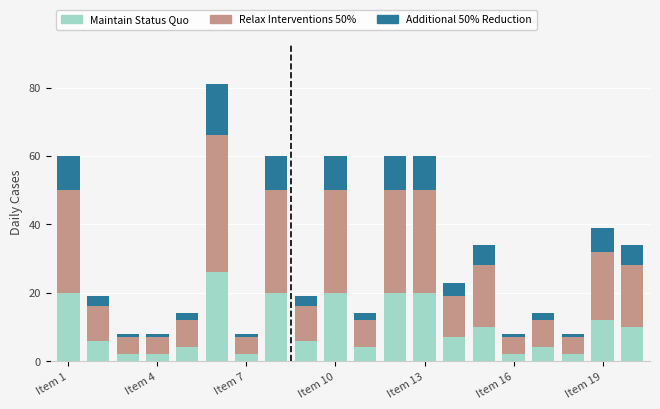

What is the difference between the second highest and second lowest values in the Maintain Status Quo series?

18